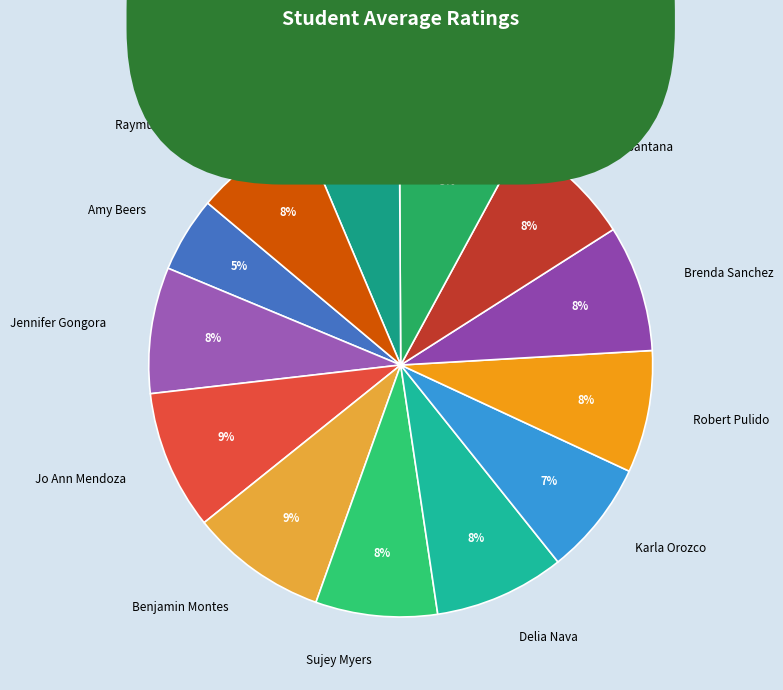

Is Alexa Smith the majority of the pie?

No